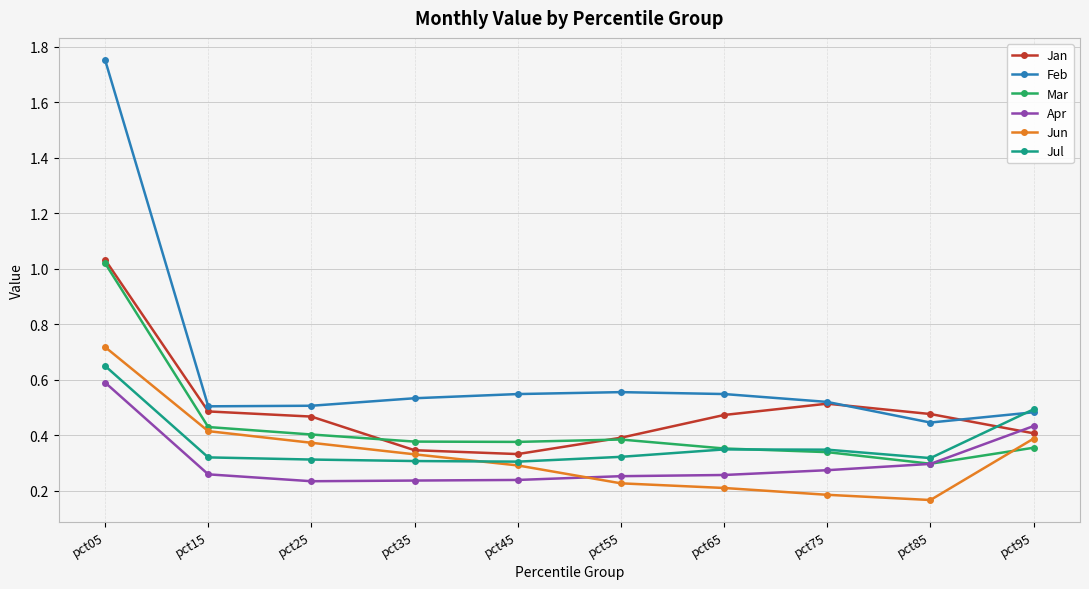

In Mar, how many points are higher than both neighbors (excluding endpoints)?

1